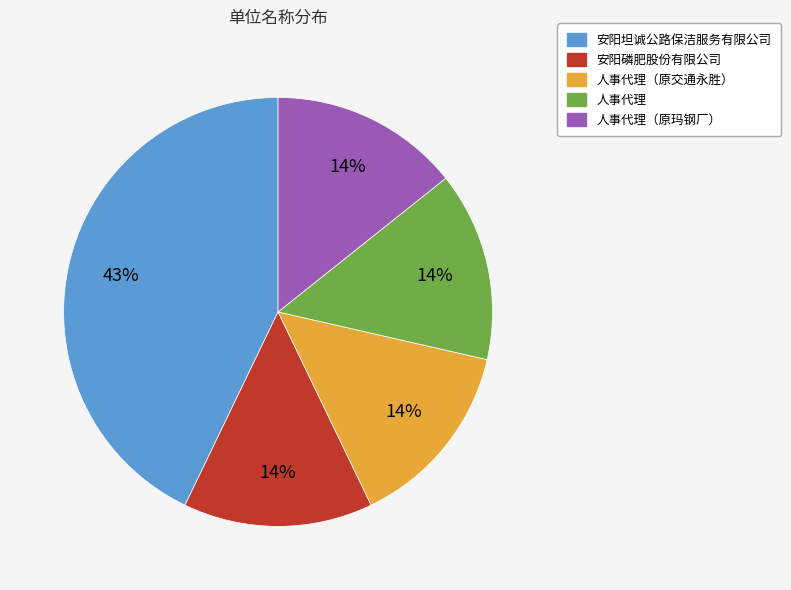

Is there any slice that represents more than half of the pie?

No